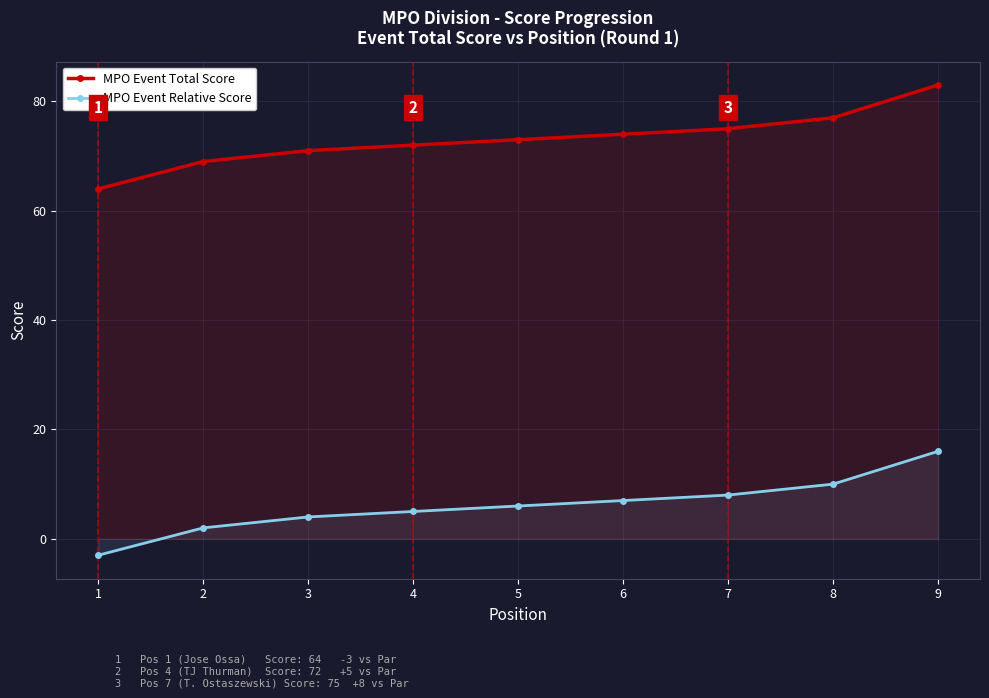

At which category does the chart reach its peak across all series?

9